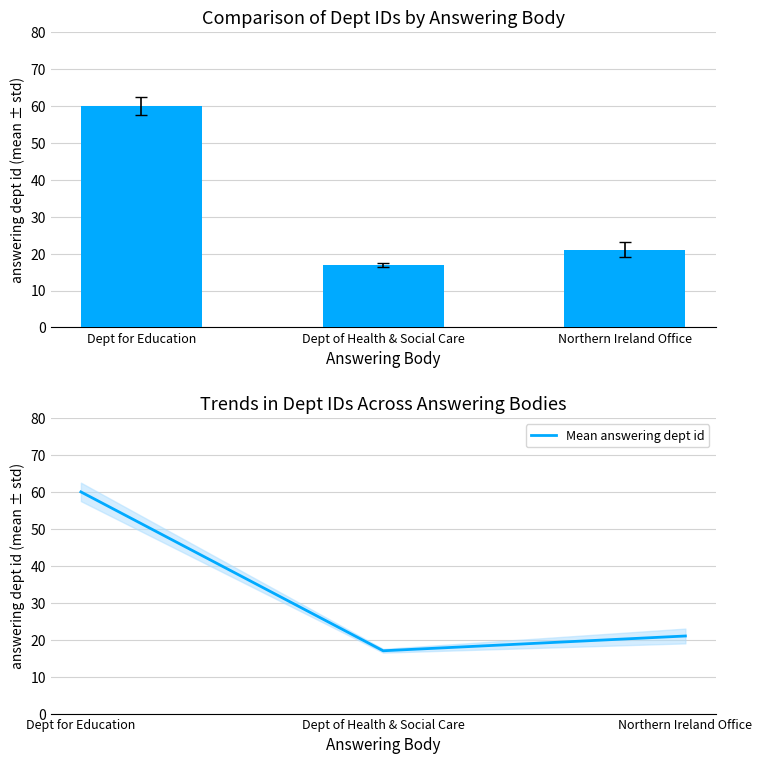

Which series has the widest spread of values?

answering dept id